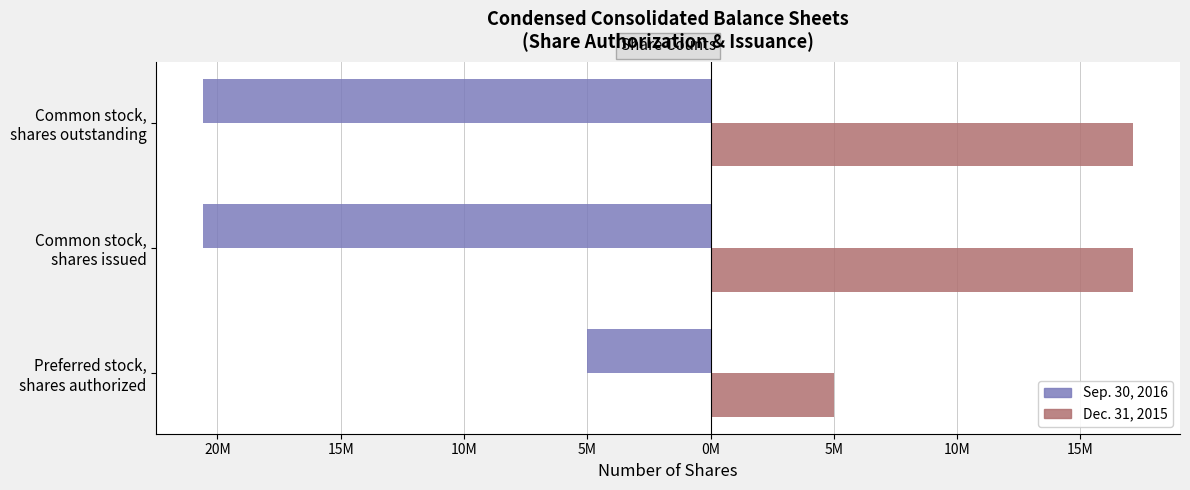

Reading left to right, transcribe all the data shown in this chart.

Sep. 30, 2016: -5000000	-20587770	-20587770
Dec. 31, 2015: 5000000	17157520	17157520